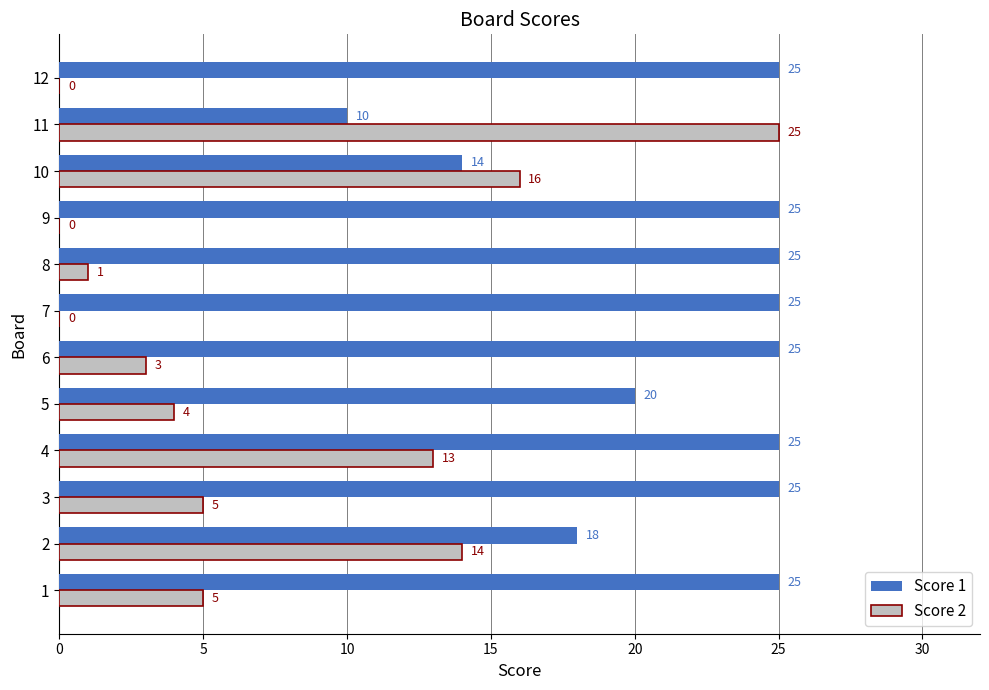

What is the spread (max minus min) of values at 9?

25